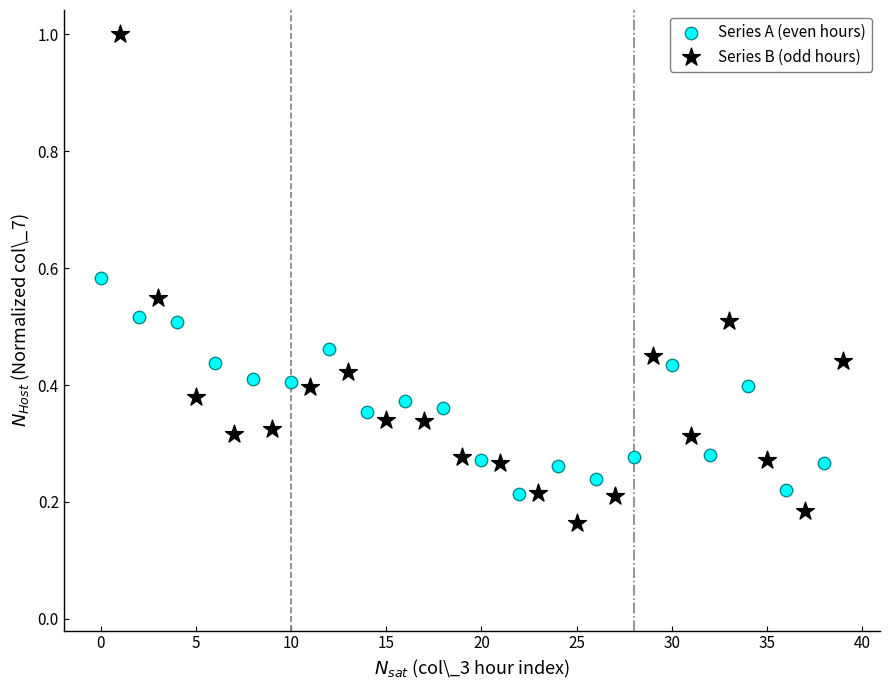

Which series contains the lowest Y value?

Series B (odd hours)